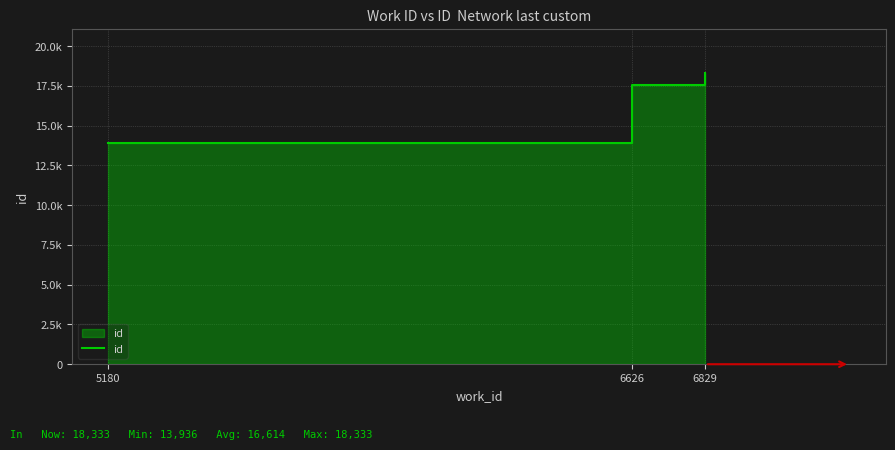

Is it true that the value at 5180 is 6514?

False